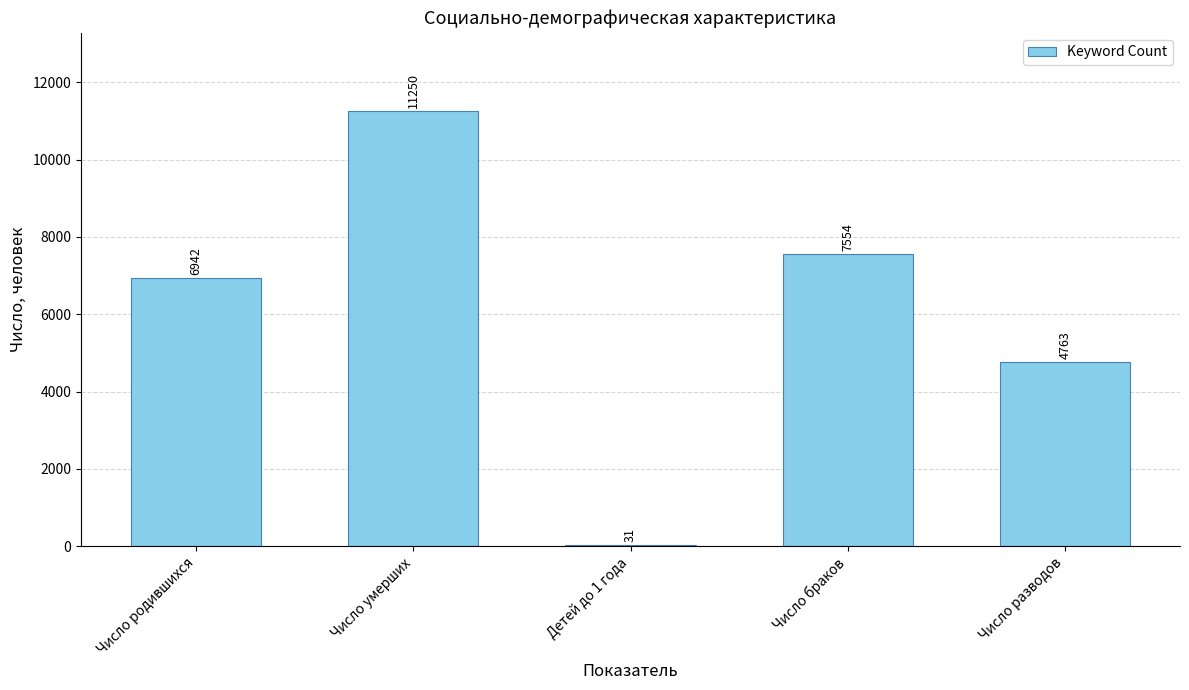

What is the change in value from Число браков to Число разводов?

-2791